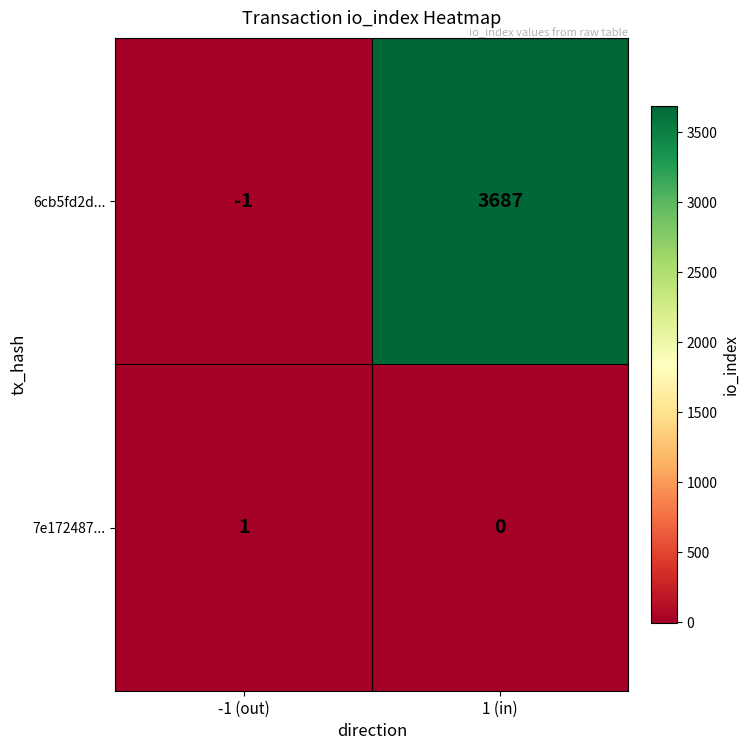

Reading left to right, what are all the values shown in this chart?

6cb5fd2d...: -1	3687
7e172487...: 1	0